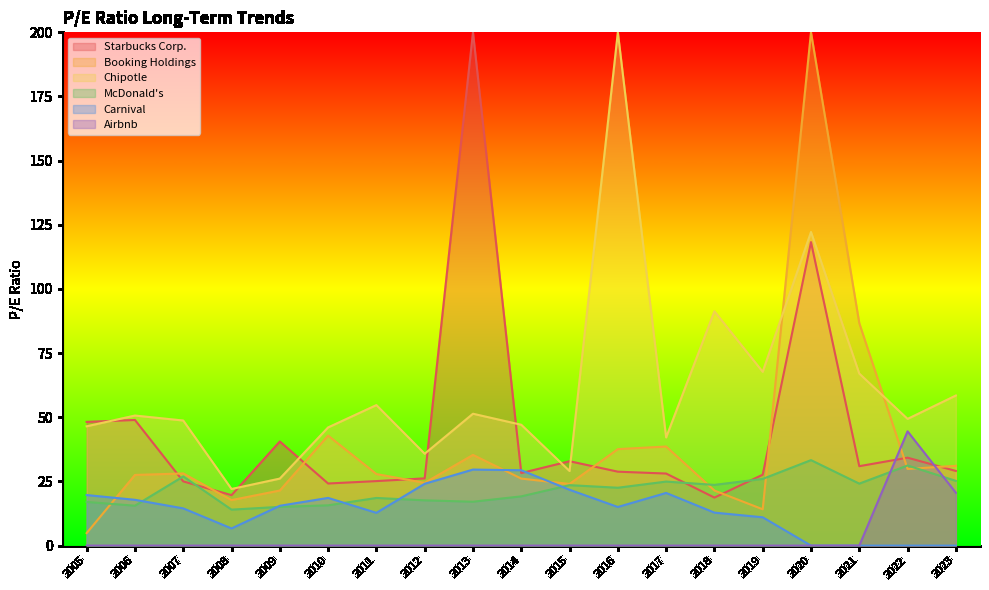

Which series changed the most between 2011 and 2022?

Airbnb